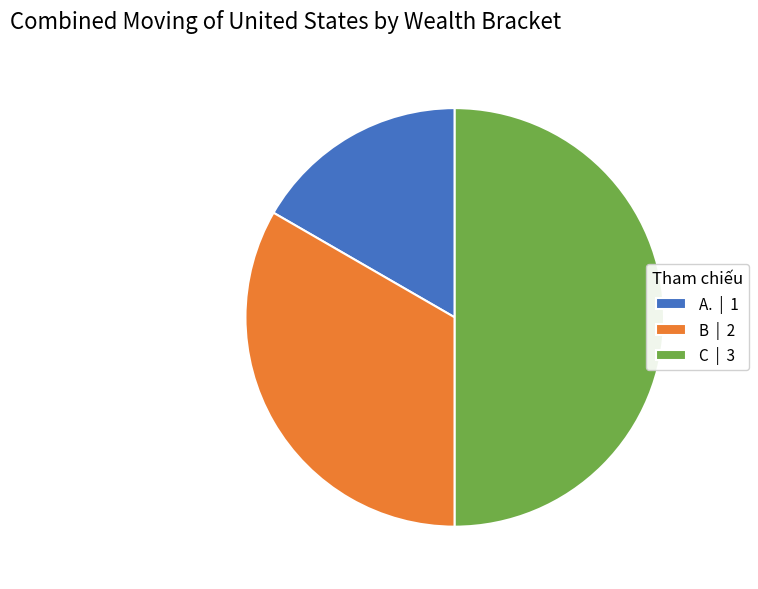

Between B | 2 and C | 3, which is larger?

C | 3